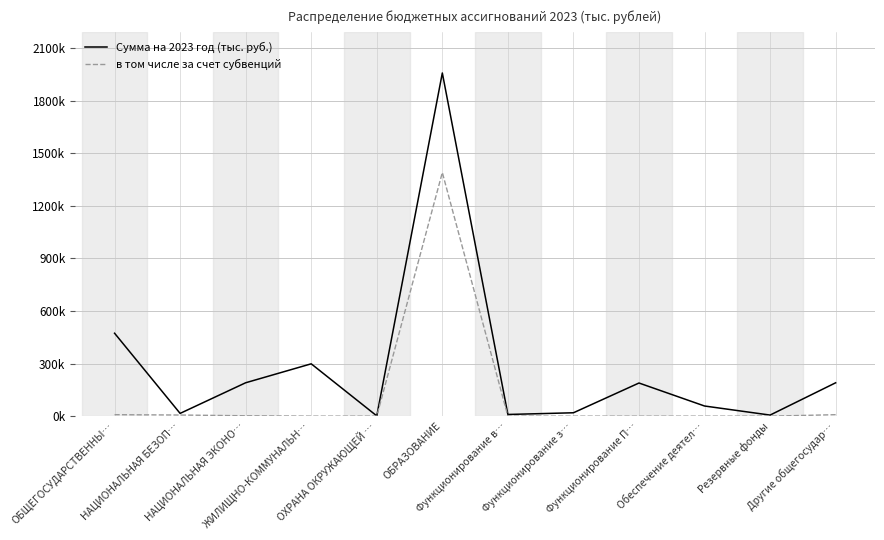

Which has a higher value, ОХРАНА ОКРУЖАЮЩЕЙ … or Функционирование П…?

Функционирование П…